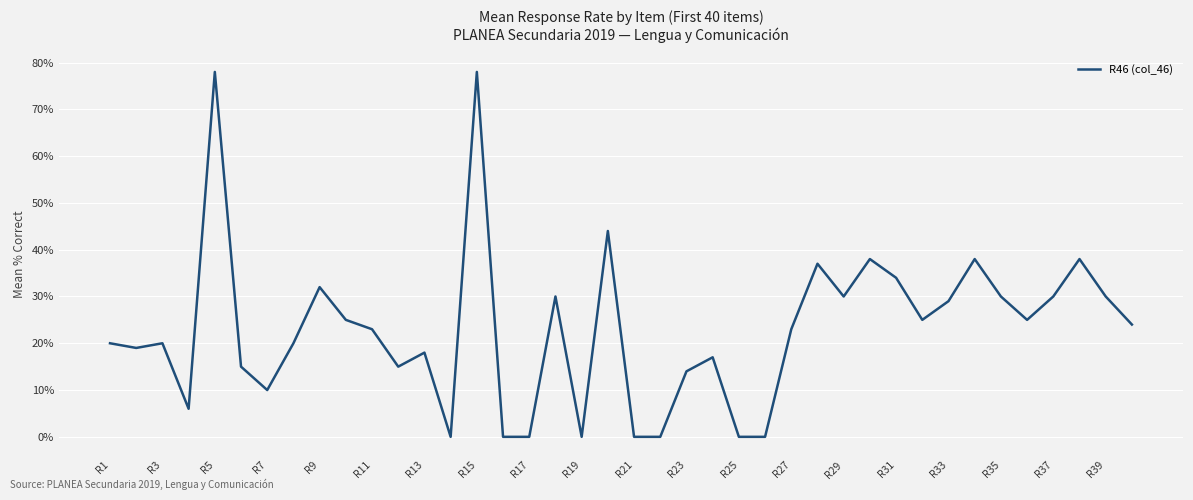

What is the maximum value shown in the chart?

78